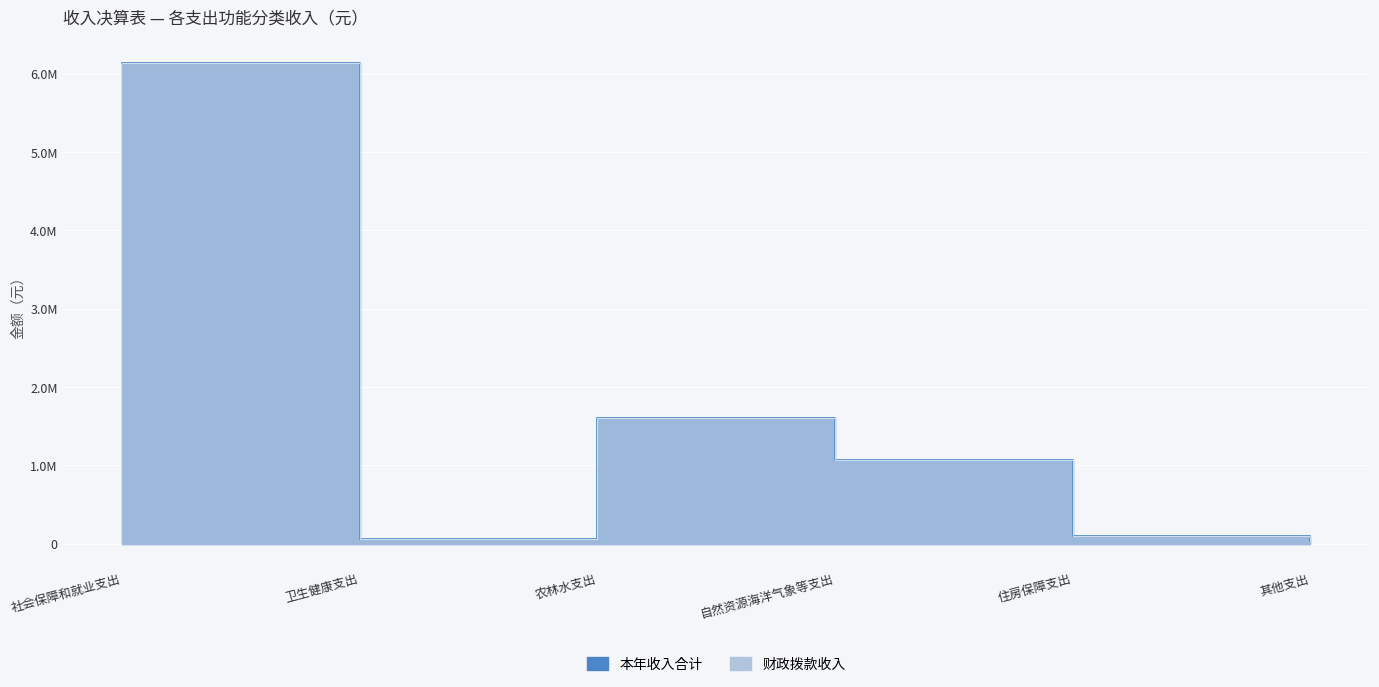

Reading left to right, list all the values displayed in this chart.

财政拨款收入: 6137647.7	56618.4	1607095.0	1069559.7	90816.0	28350.0
本年收入合计: 6137647.7	56618.4	1607095.0	1069559.7	90816.0	28510.0